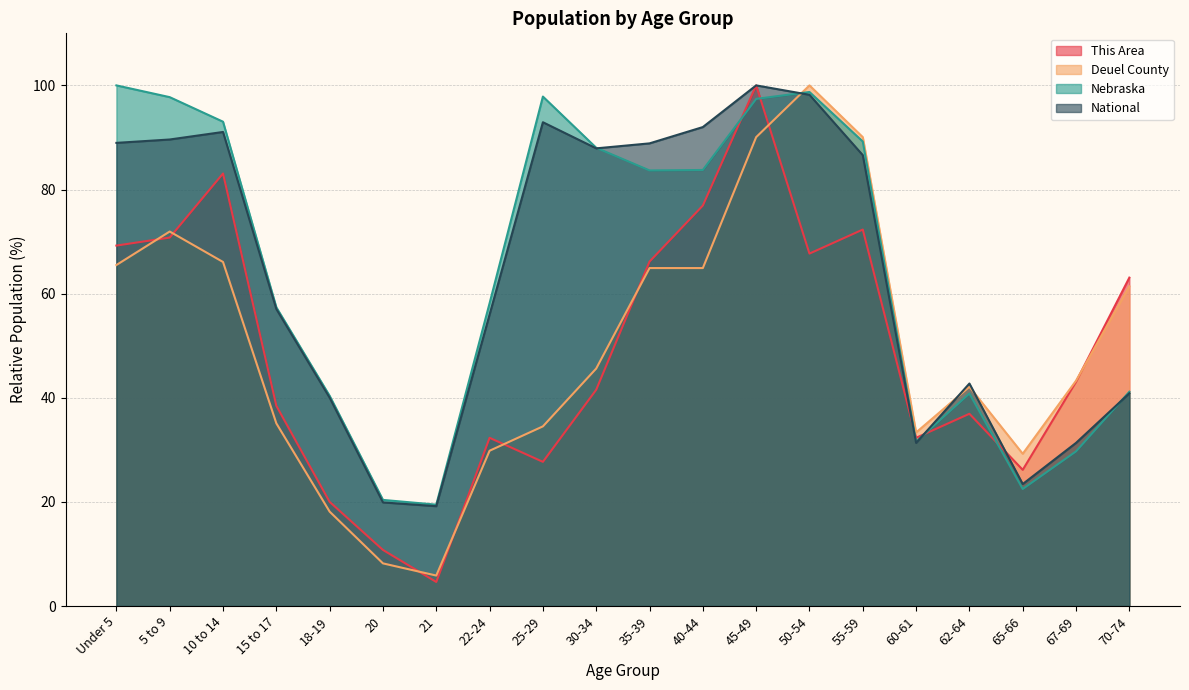

The Nebraska series shows 89.2 at 55-59. True or false?

True